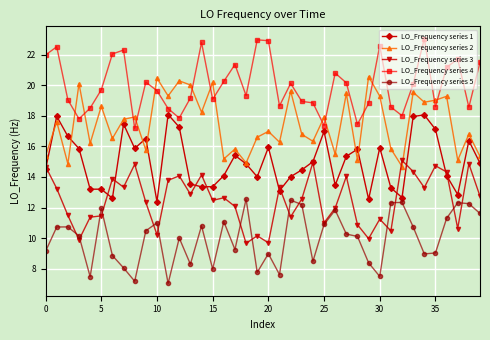

True or false: LO_Frequency series 1 and LO_Frequency series 5 intersect in this chart.

False